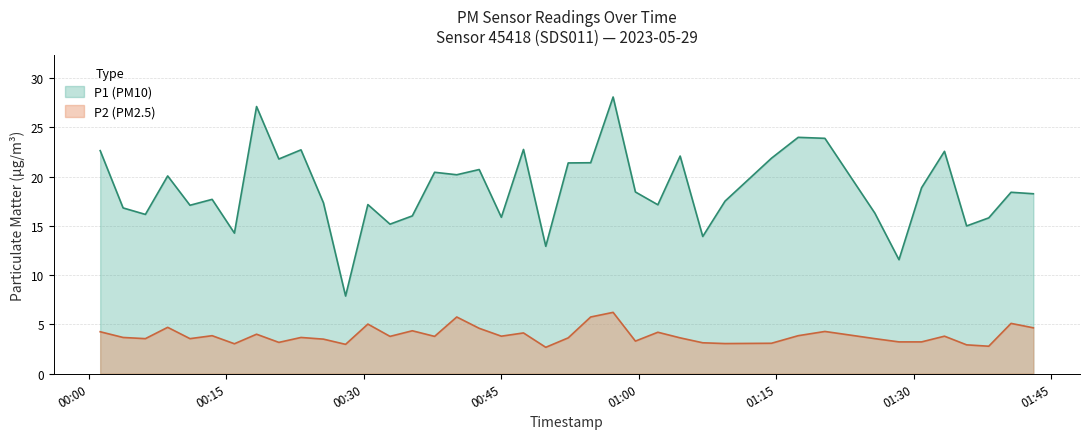

Which series changed the most between 2023-05-29T00:28:00 and 2023-05-29T01:33:22?

P1